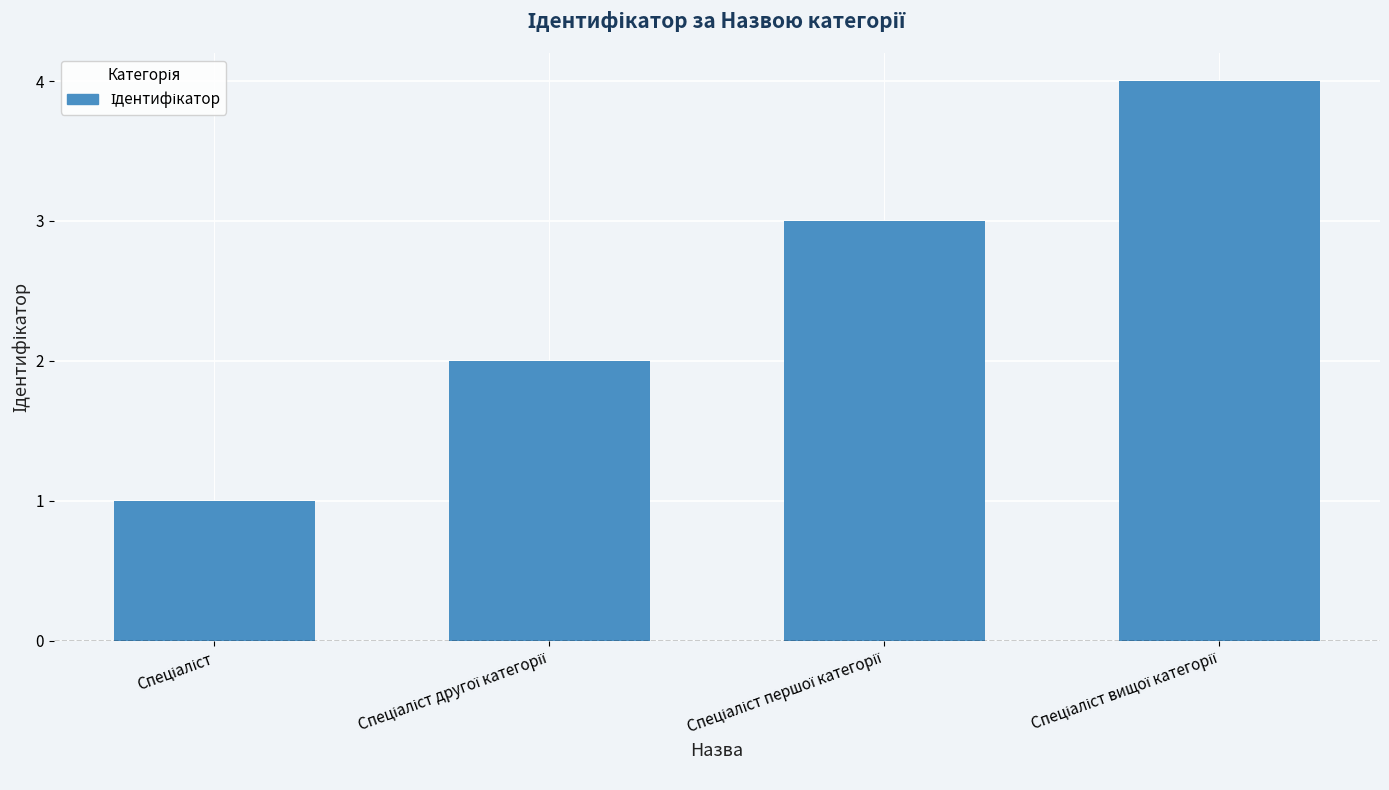

Reading left to right, transcribe all the data shown in this chart.

1	2	3	4